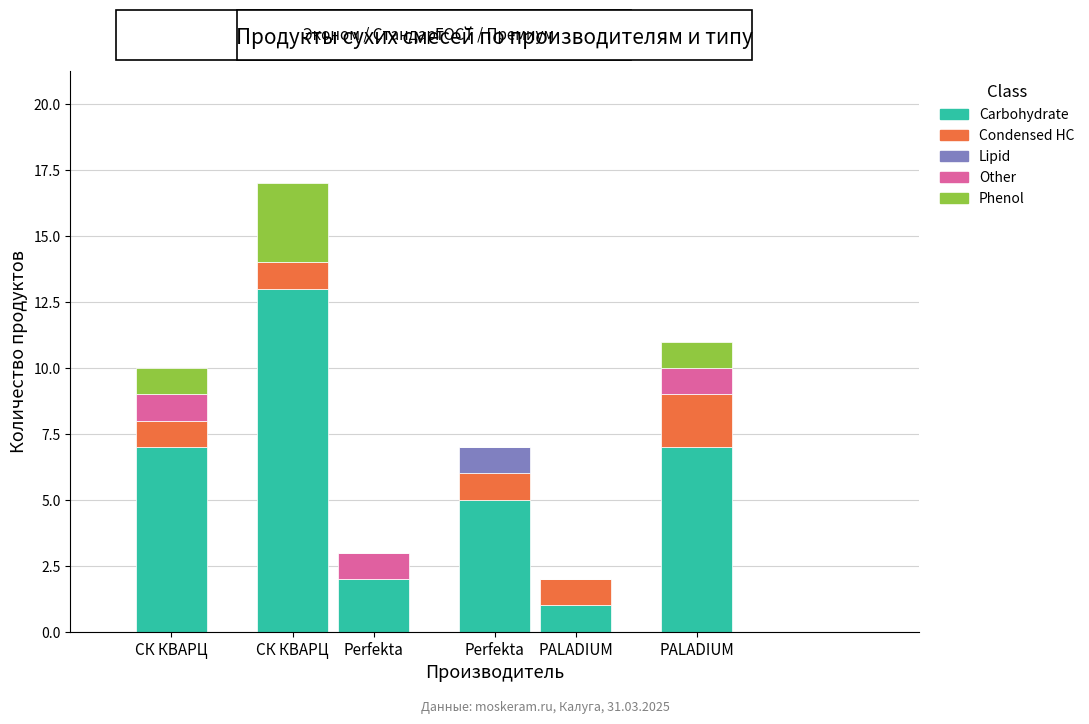

The value at Perfekta is 2. True or false?

True